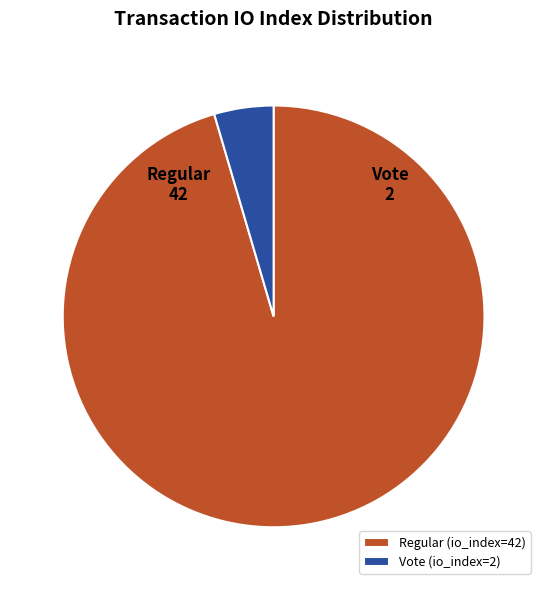

Is it true that Vote (io_index=2) is 18% of the pie?

False